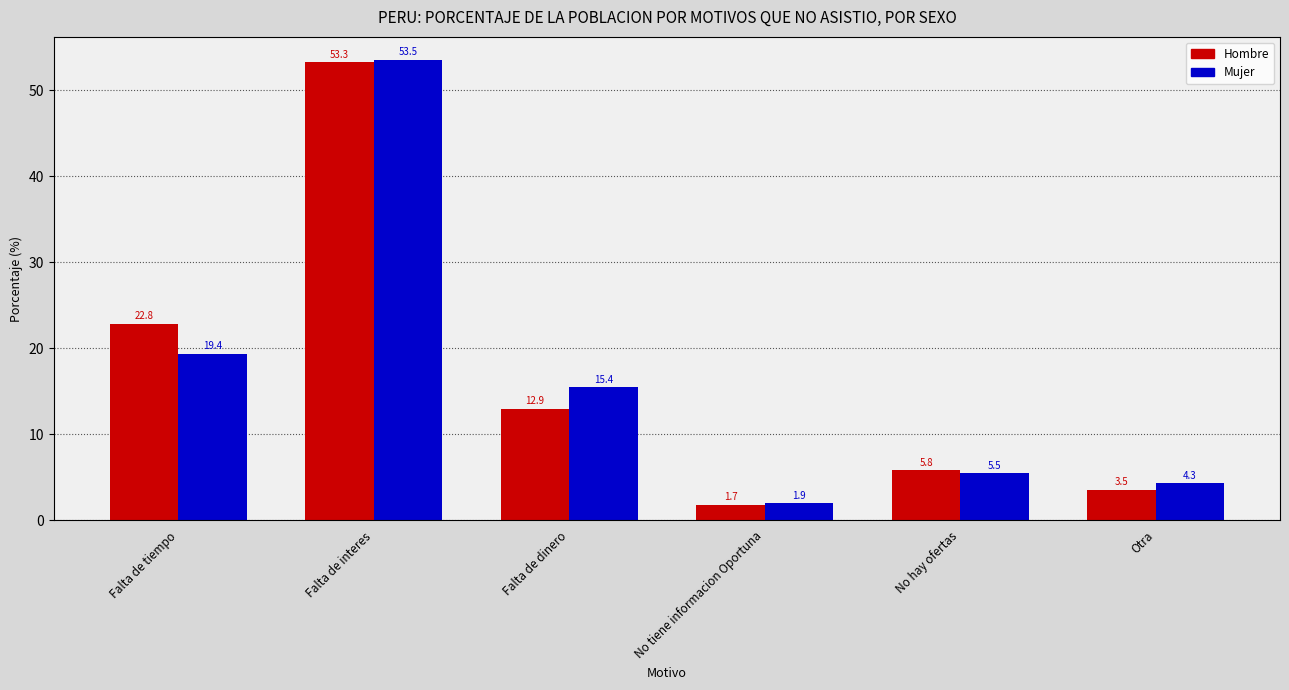

At which label does Hombre first exceed 12?

Falta de tiempo